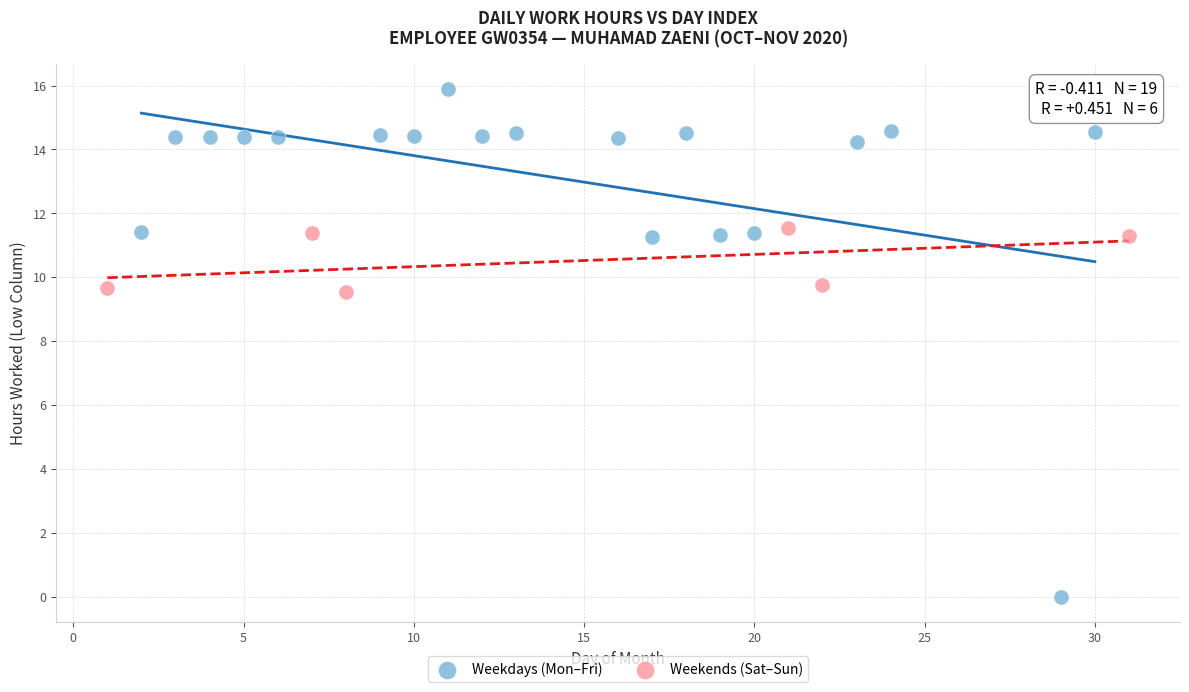

What are all the series names shown in the legend?

Weekdays (Mon–Fri), Weekends (Sat–Sun)